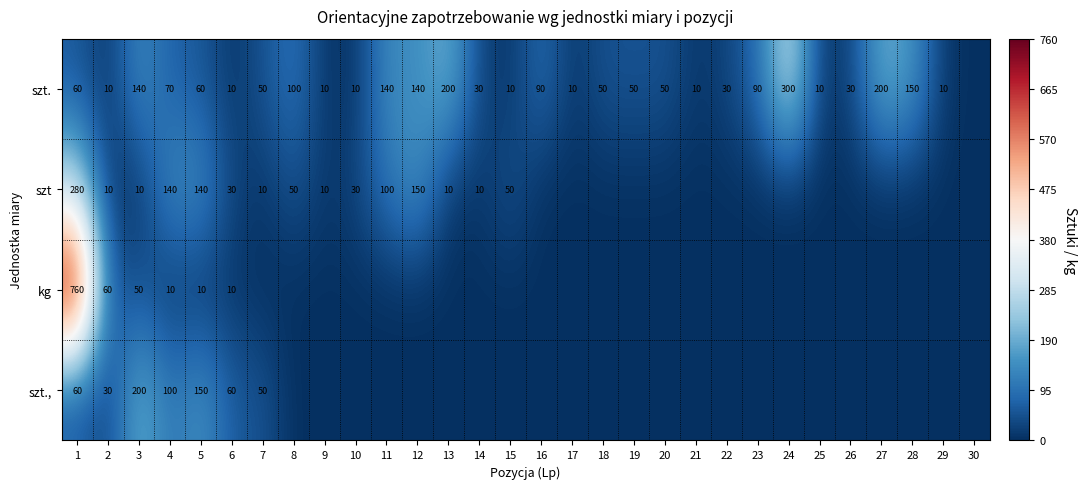

The value of szt at 12 is 246. True or false?

False